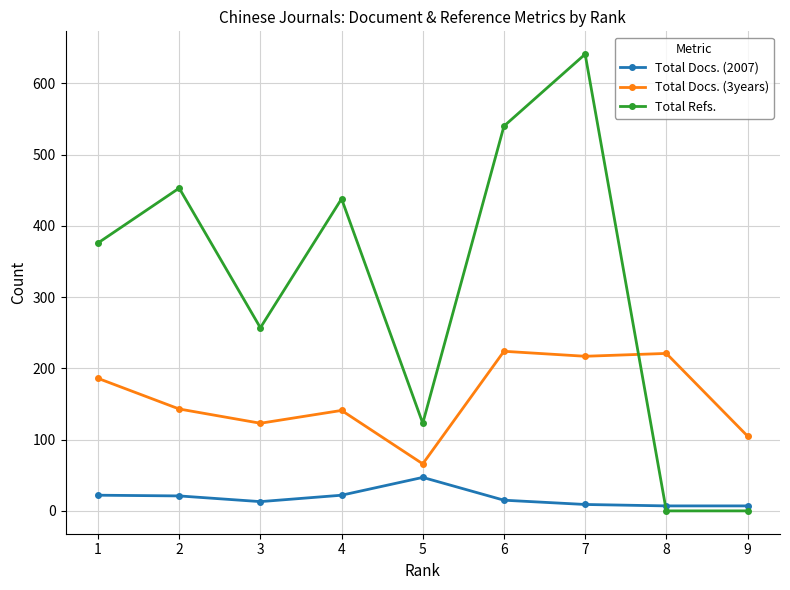

The value of Total Refs. at 3 is 257. True or false?

True